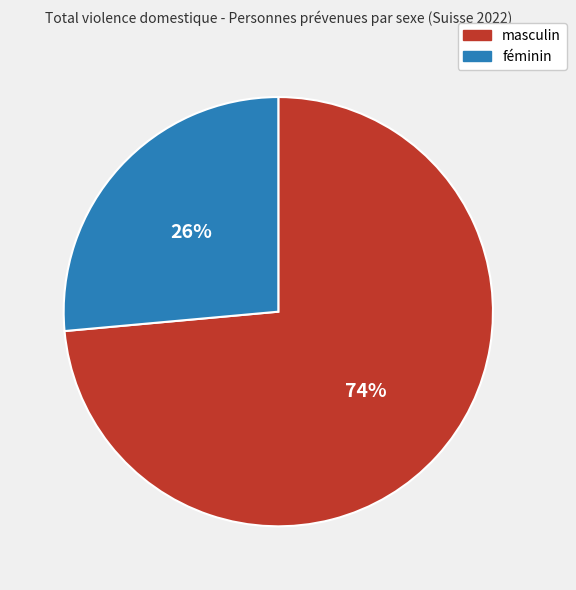

Between féminin and masculin, which is larger?

masculin